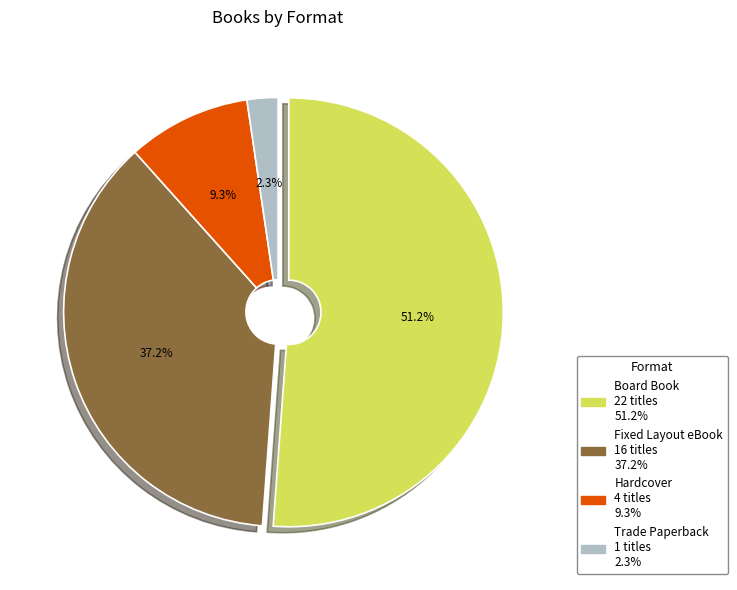

Count the number of slices in the pie.

4